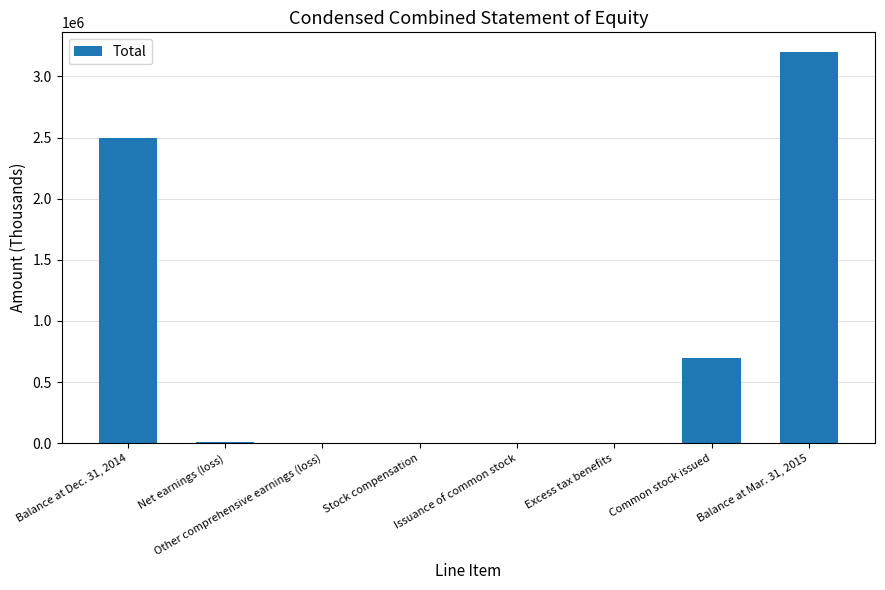

Read the value at Common stock issued.

697309